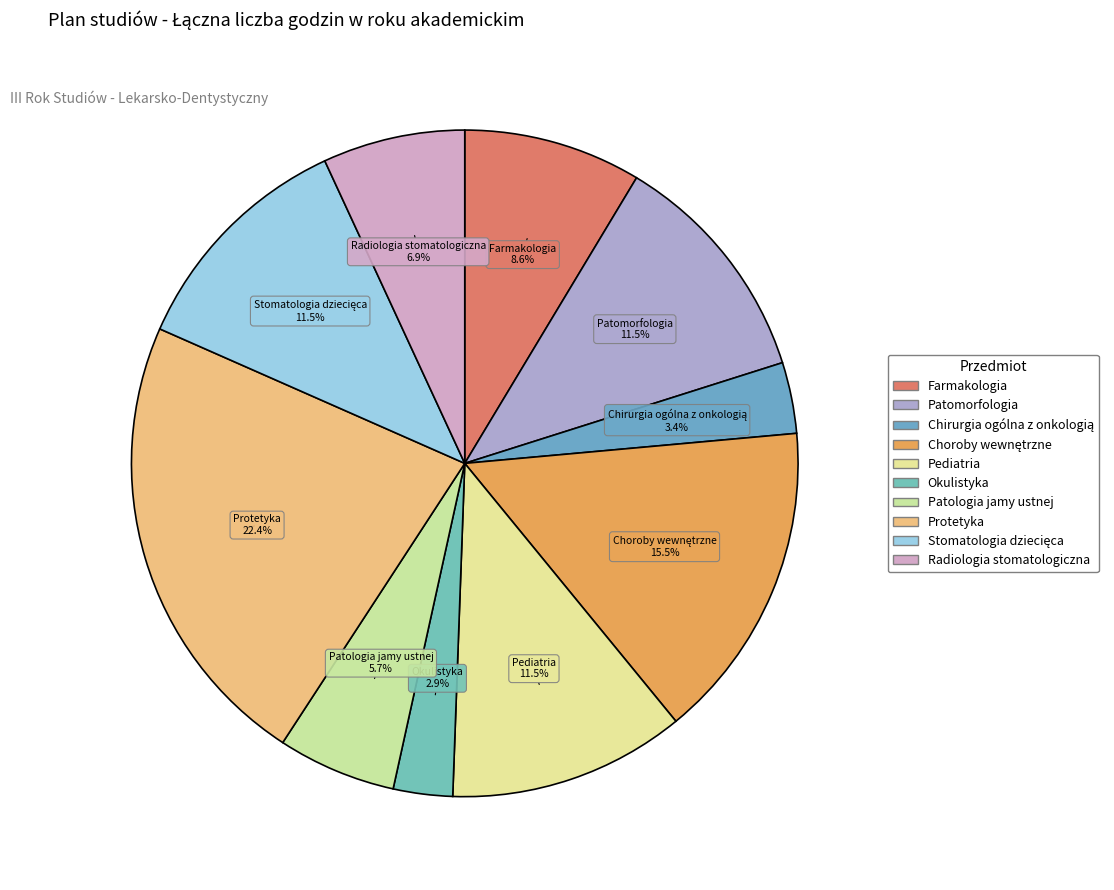

Does any single category account for the majority?

No